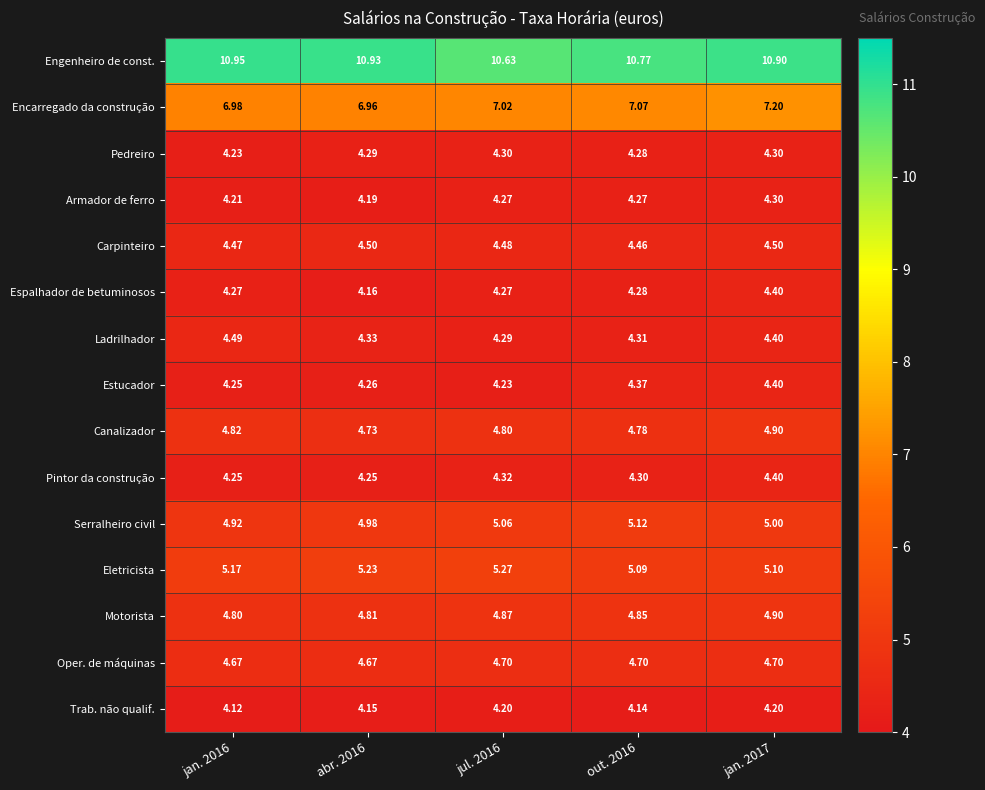

Which series has the largest total across all categories?

Engenheiro de const.